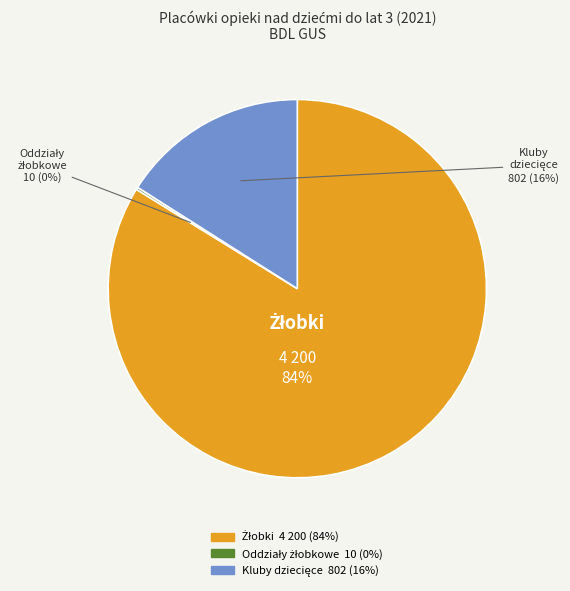

To the nearest percent, what is the average slice percentage?

33%